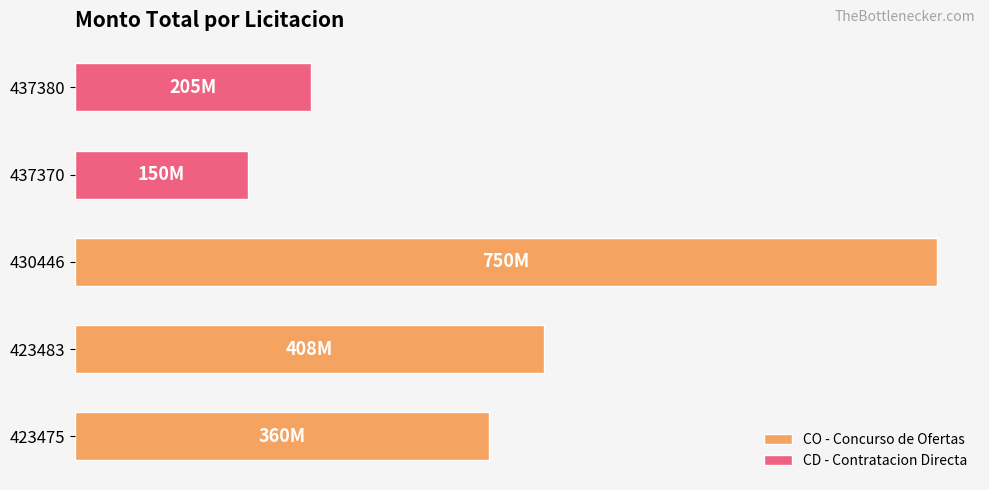

What is the difference between the maximum and minimum values?

600000000